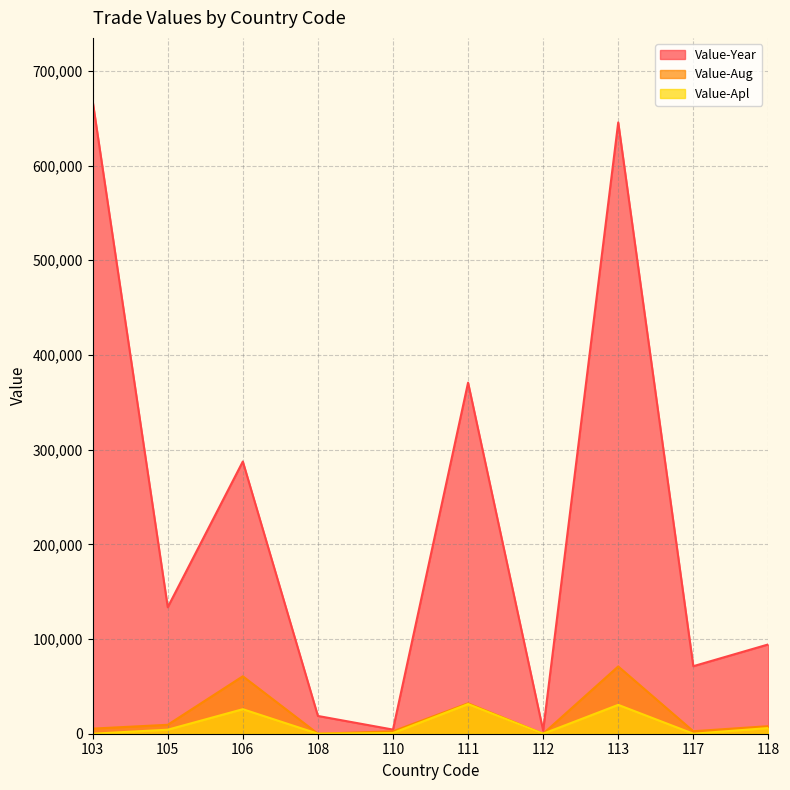

How many lines are shown in the chart?

3